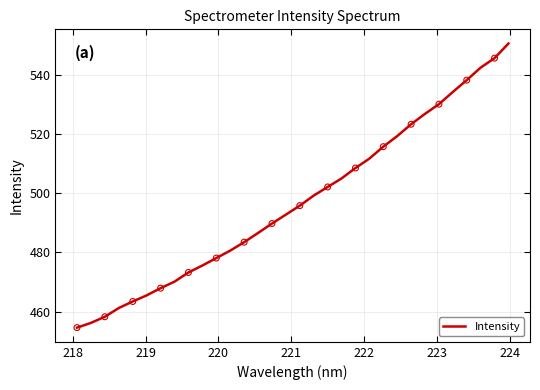

What is the difference between the maximum and minimum values?

96.1